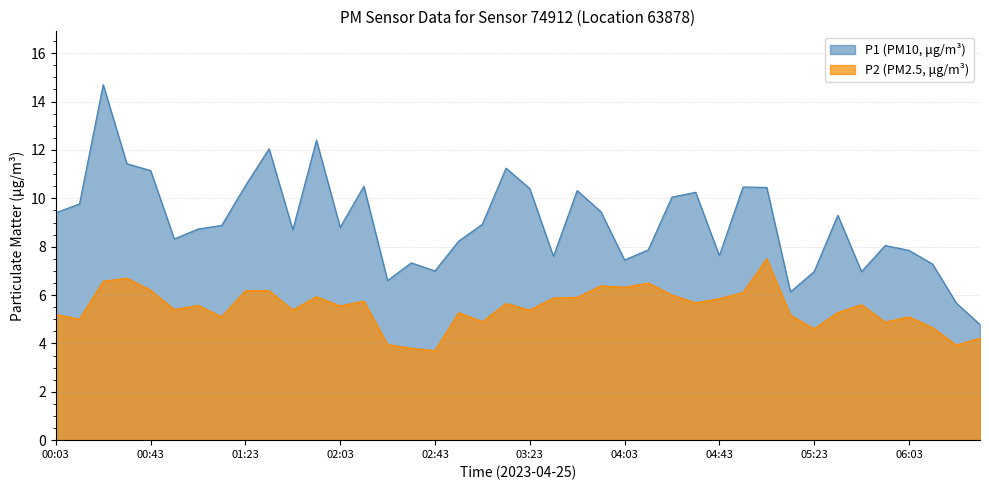

What is the difference between the maximum and minimum values in the P2 series?

3.8